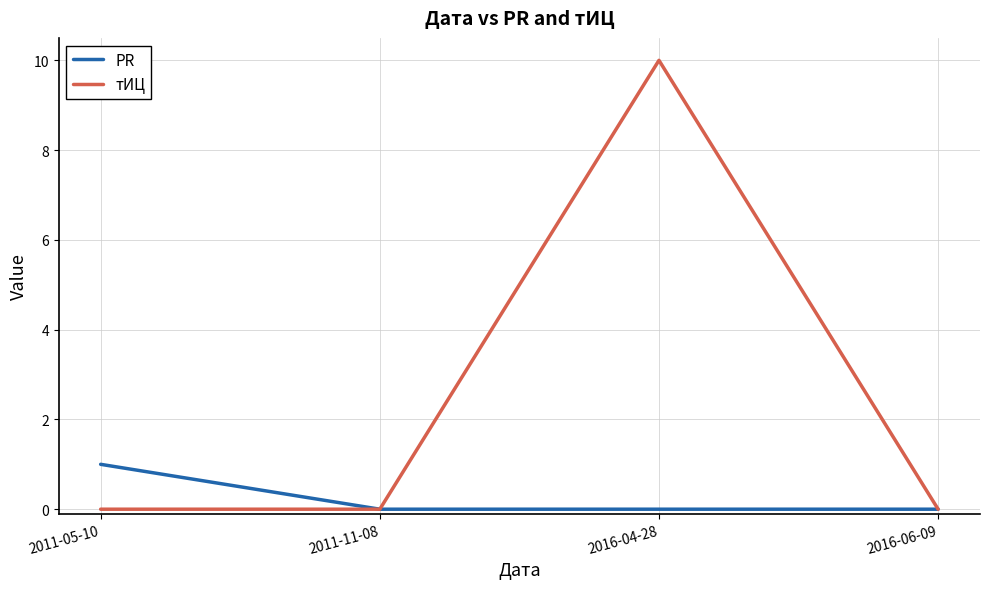

Does the chart display data point markers on the line(s)?

No